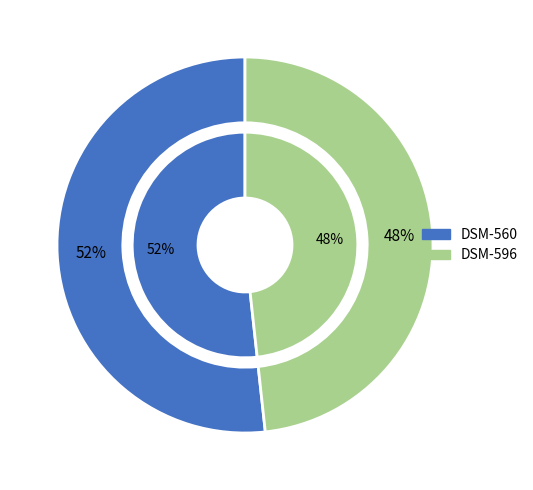

To the nearest percent, what percentage of the pie is DSM-596?

48%